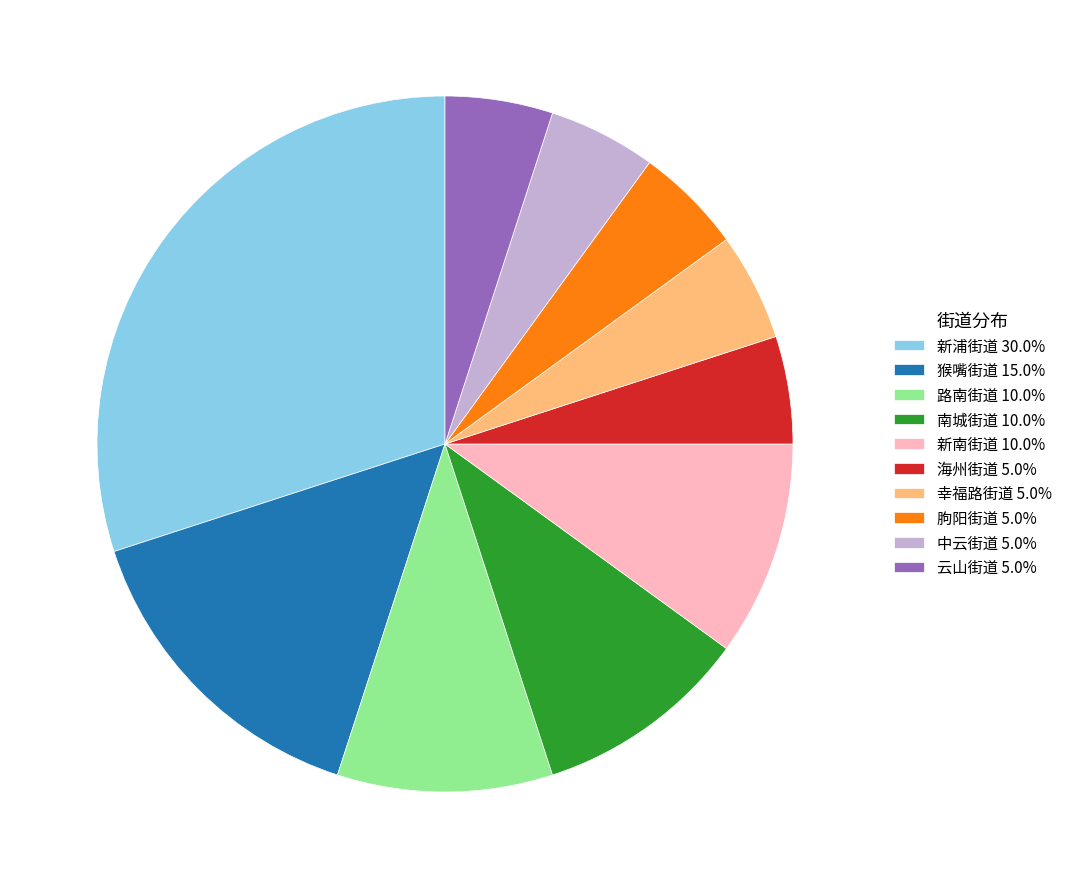

What is the largest slice in the pie chart?

新浦街道